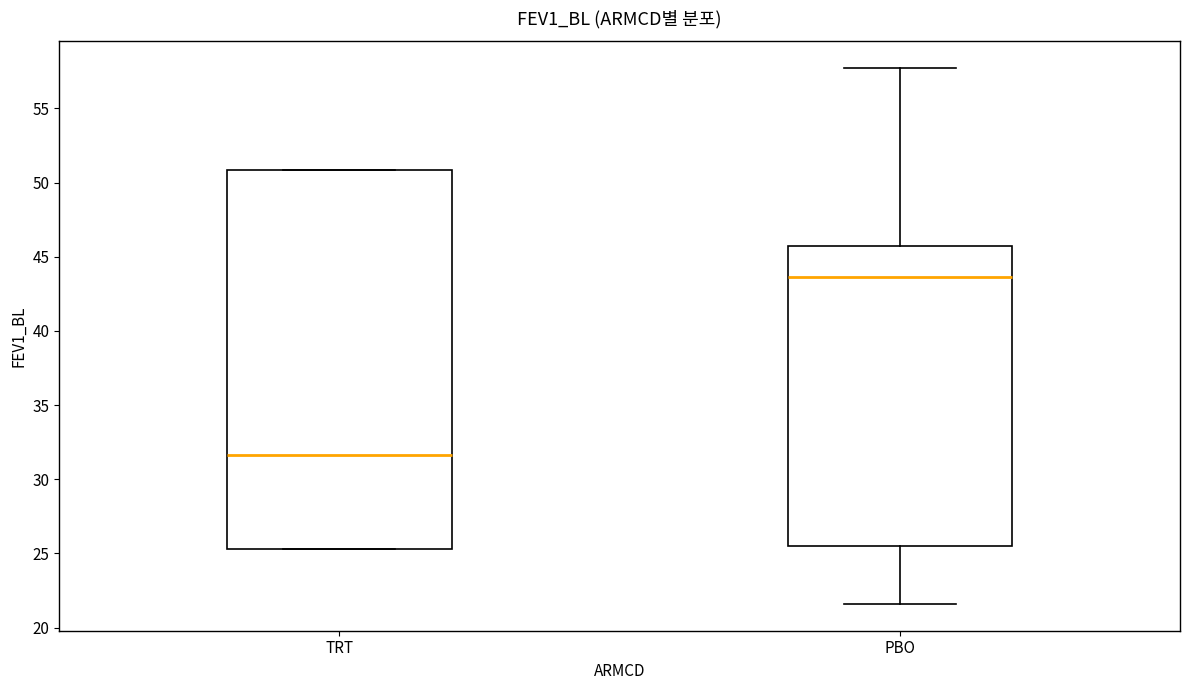

Which box's median line is the highest?

PBO